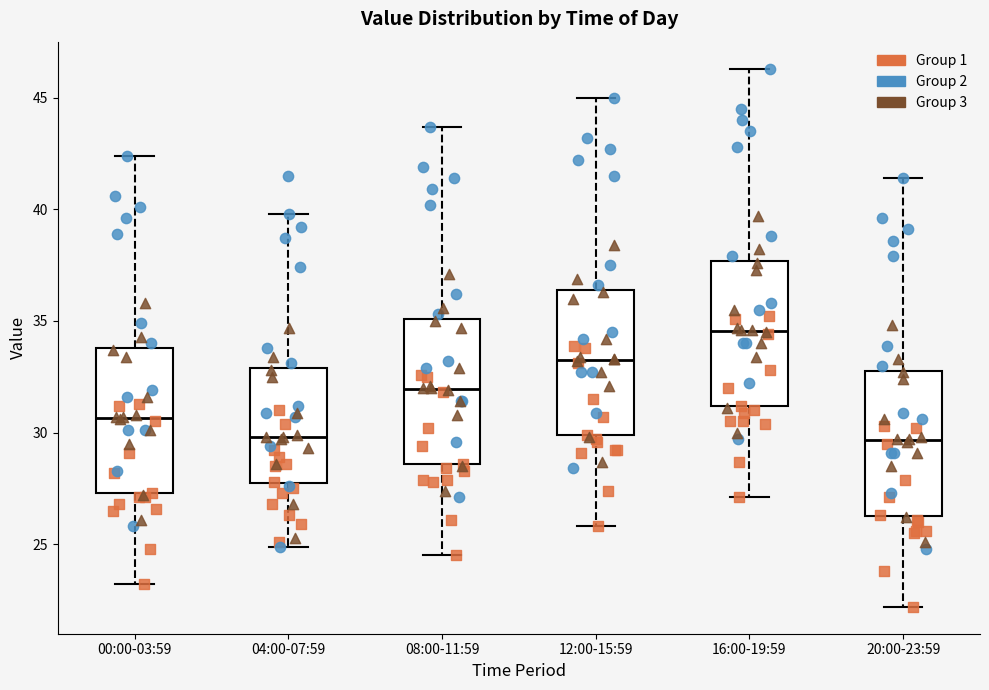

Where is the upper edge of the box for 20:00-23:59 on the y-axis? The values are not printed on the chart, so give them approximately, as read against the axis.

33.0